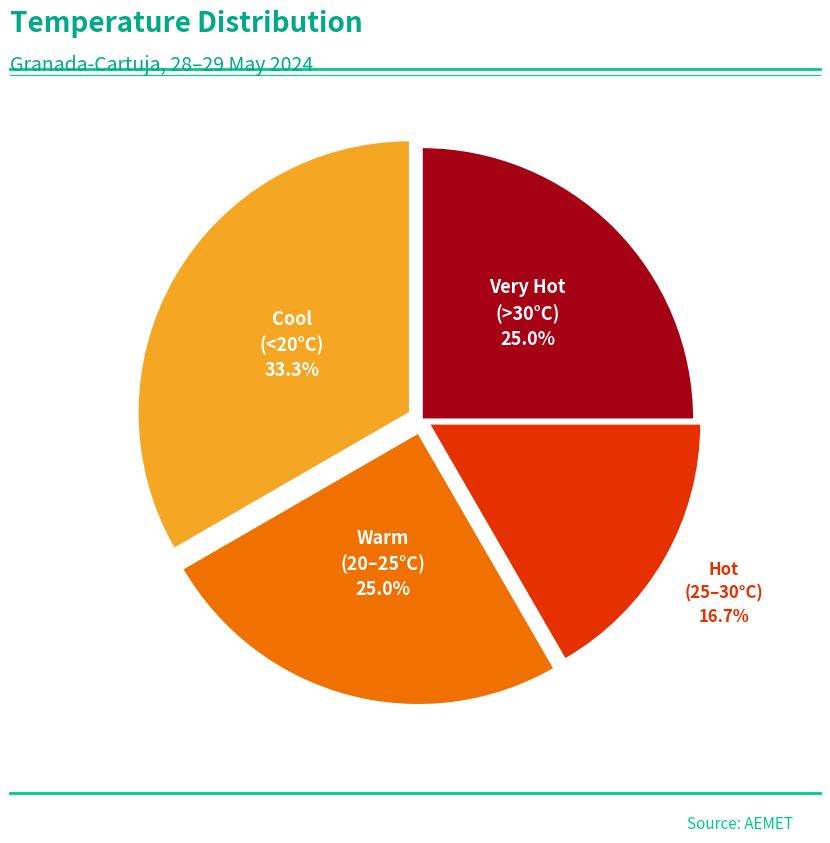

Is there a majority slice in this chart?

No